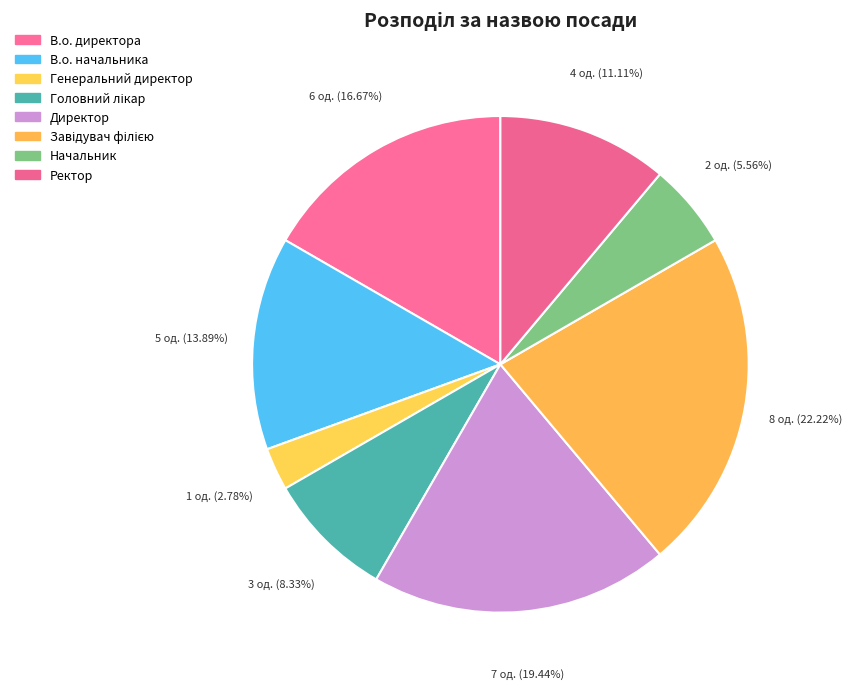

How many segments does this pie chart have?

8